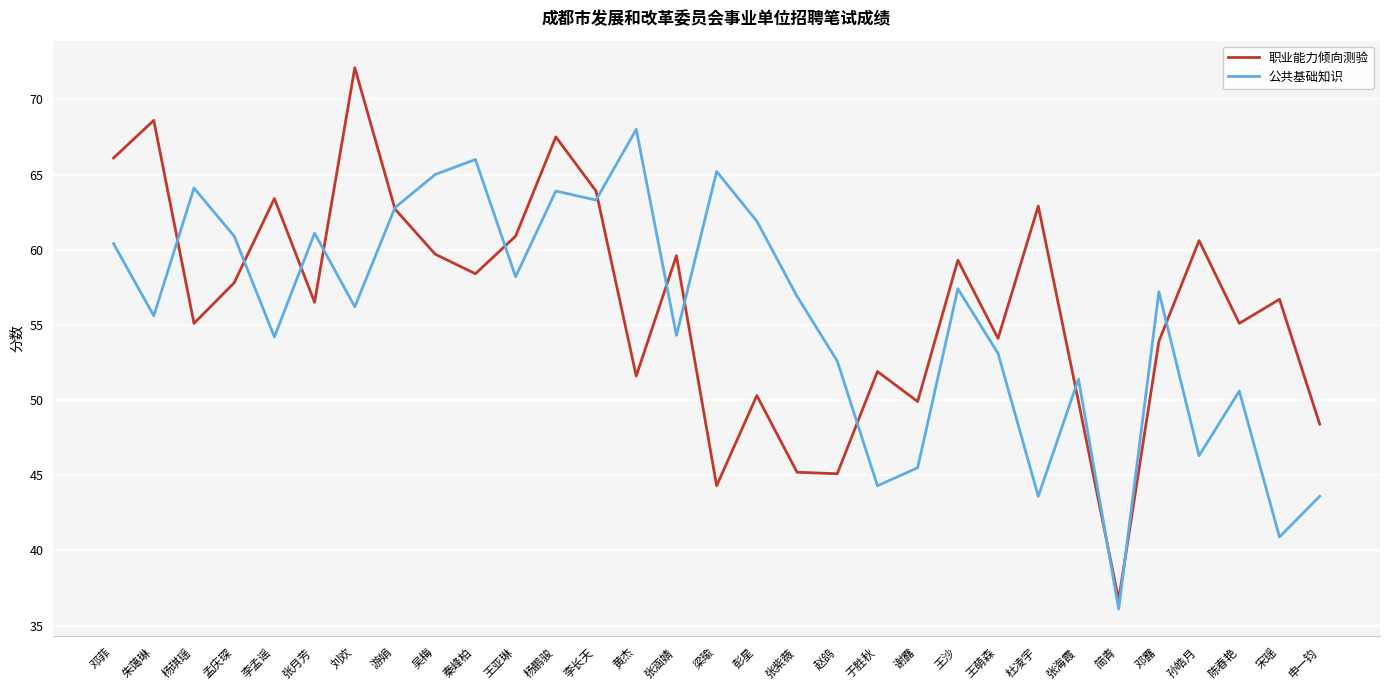

What is the maximum value shown in the chart?

72.1